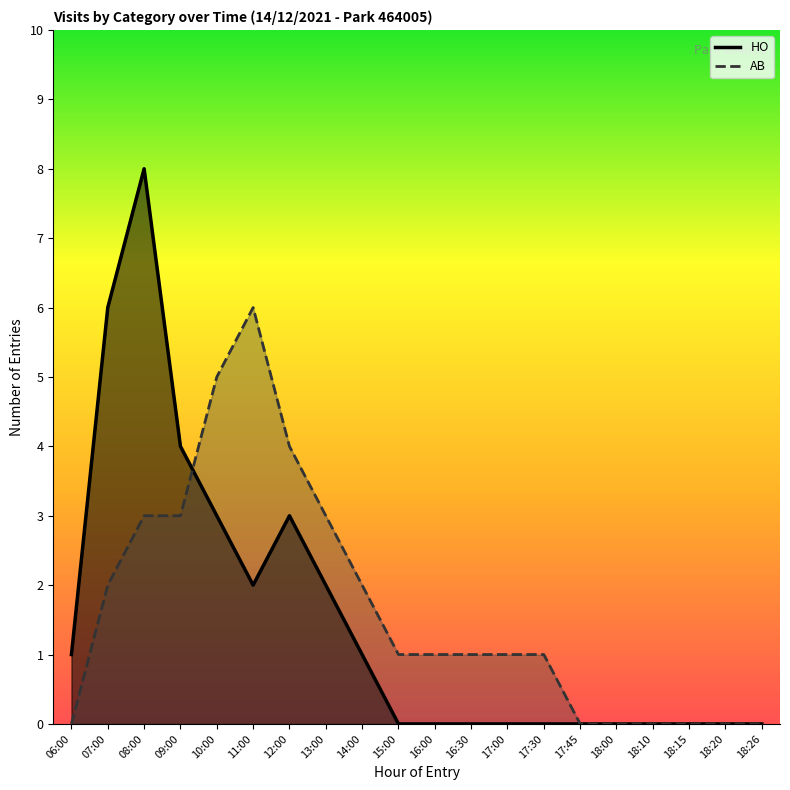

How many HO values are between 0 and 3?

17